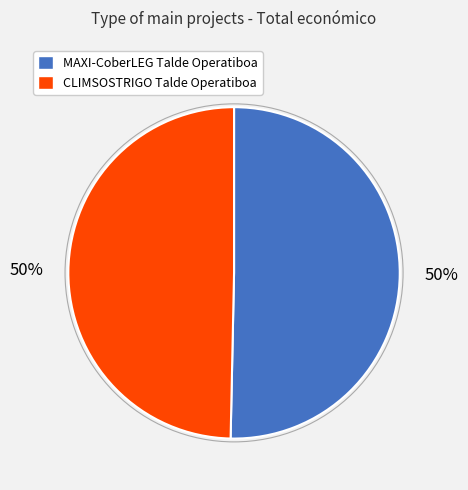

What is the ratio of the value at CLIMSOSTRIGO Talde Operatiboa to the value at MAXI-CoberLEG Talde Operatiboa?

1.0